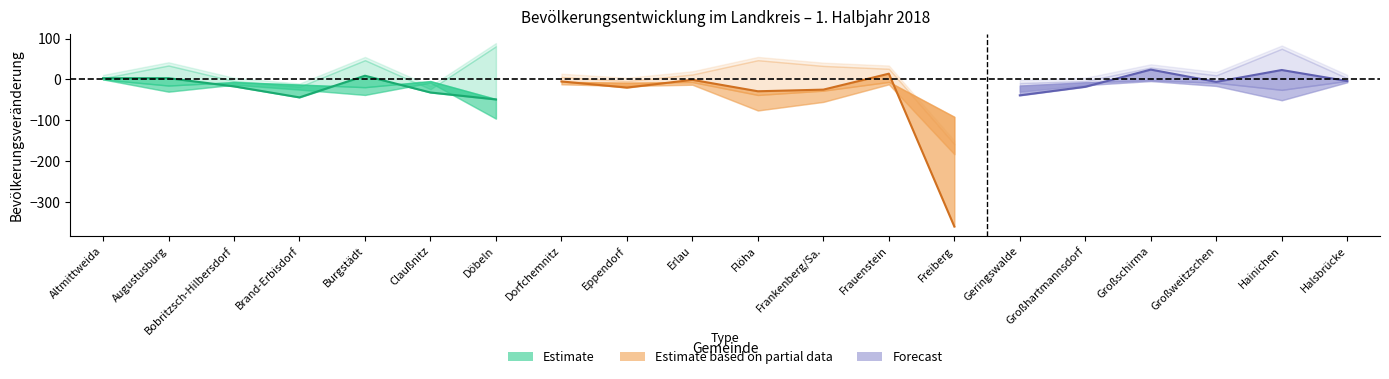

At which label is Bevölkerungszu/-abnahme closest to -168?

Döbeln